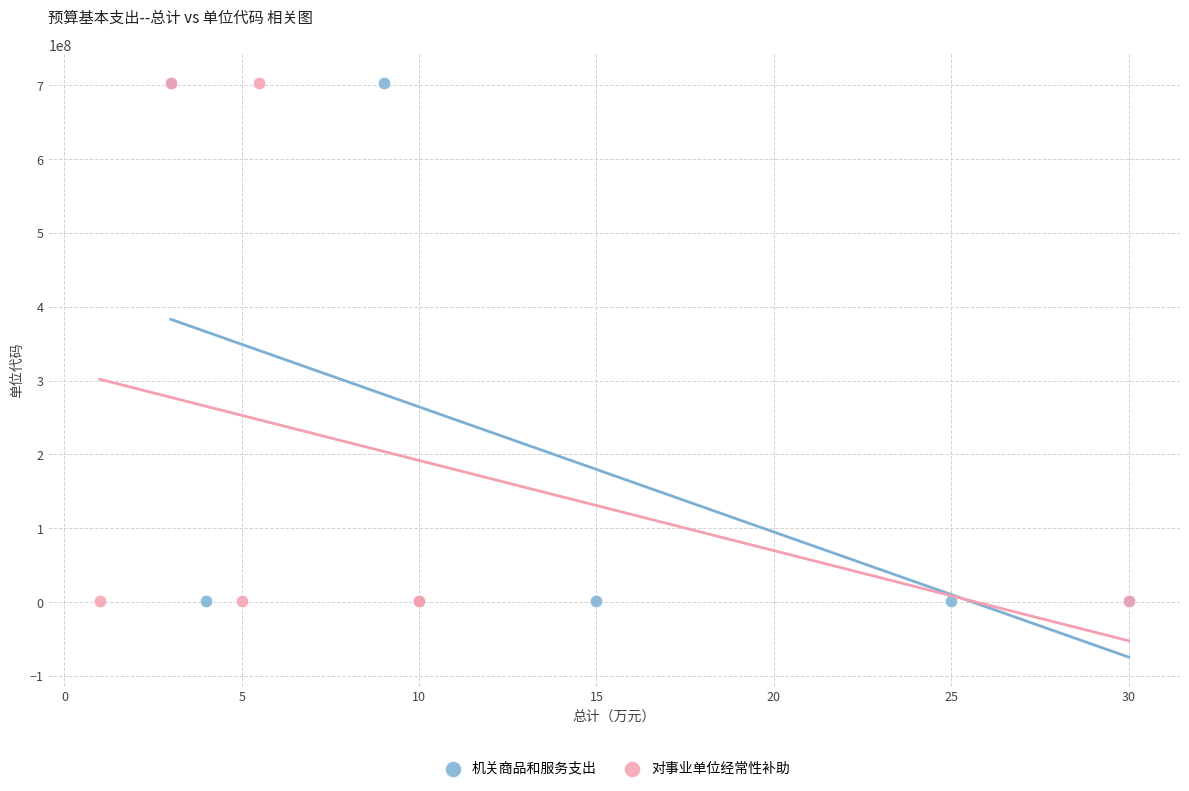

What are all the series names shown in the legend?

机关商品和服务支出, 对事业单位经常性补助